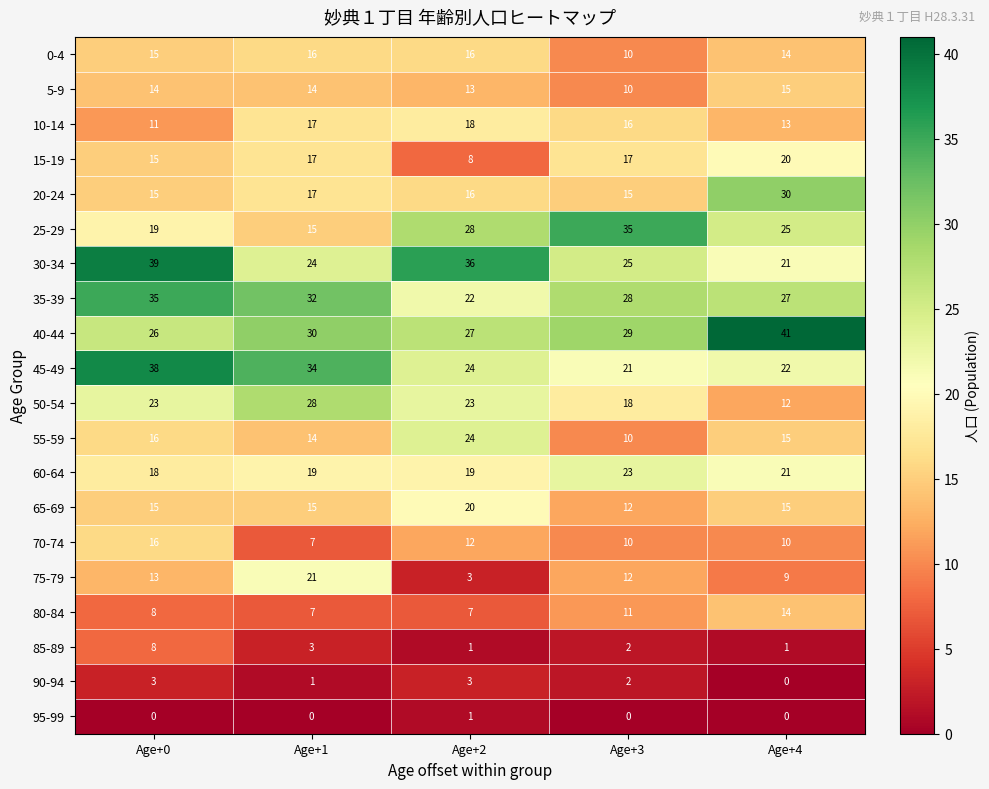

At how many categories does at least one series exceed 32?

5